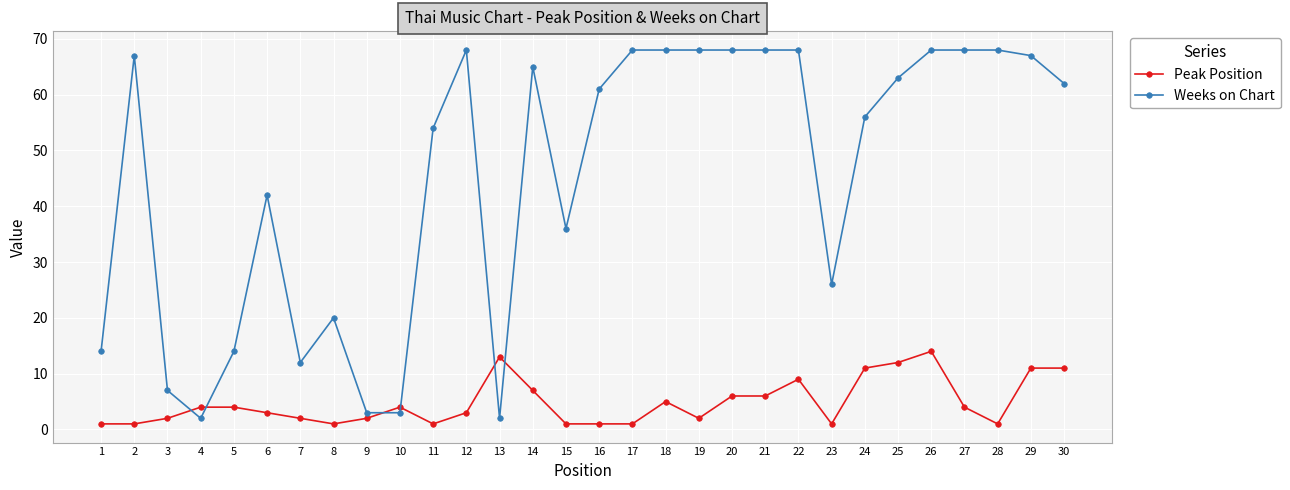

Between which two adjacent categories do Peak Position and Weeks on Chart first intersect?

3 and 4